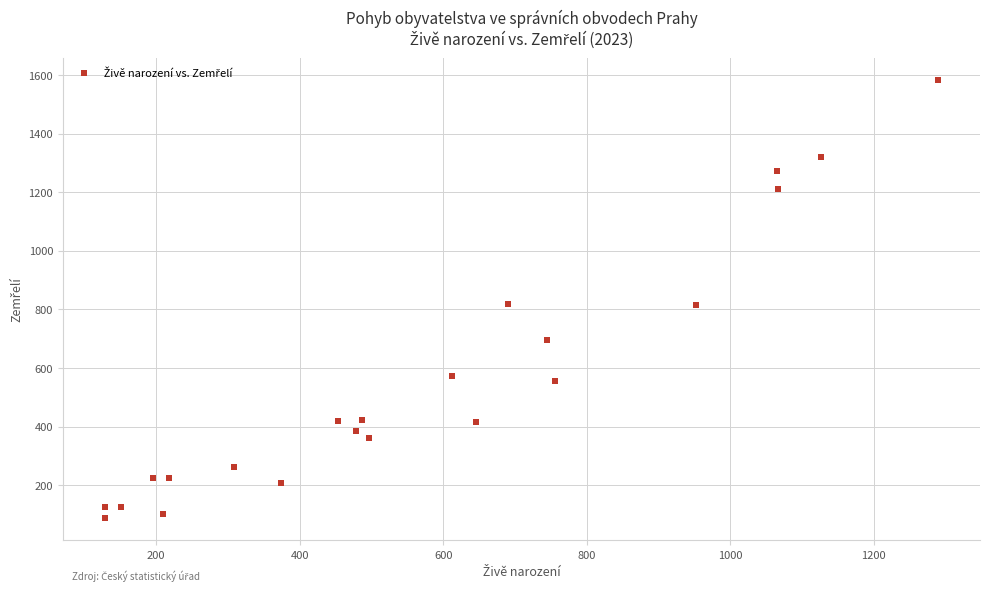

What is the range of X values (max minus min)?

1162